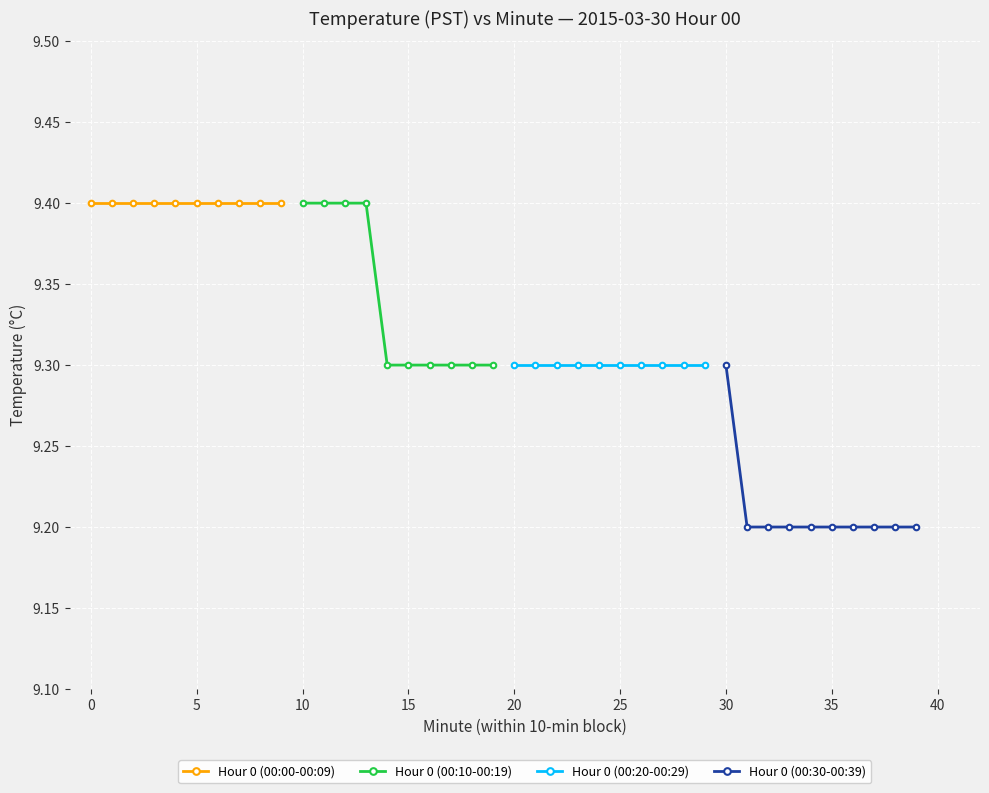

True or false: Hour 0 (00:10-00:19) has more than 0 interior local peaks.

False